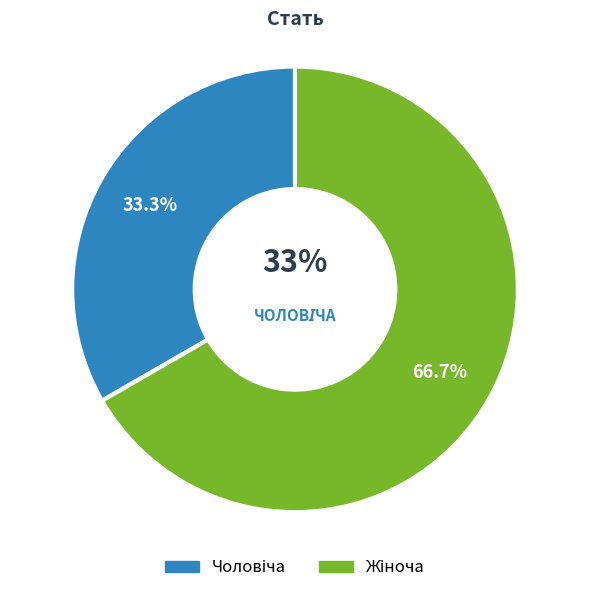

Rank the categories by value from highest to lowest.

Жіноча, Чоловіча